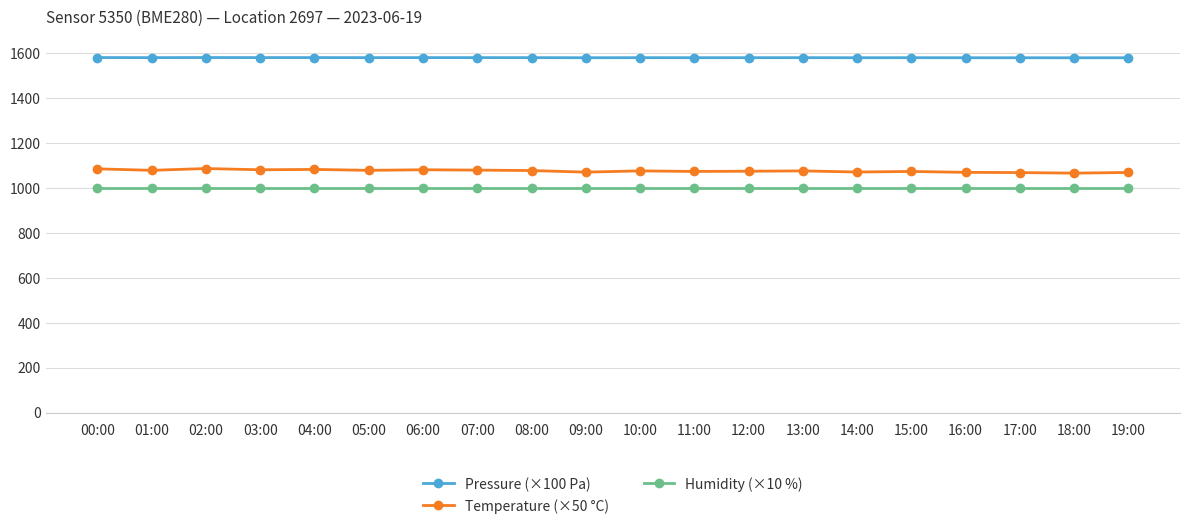

What is the spread (max minus min) of values at 14:00?

581.2